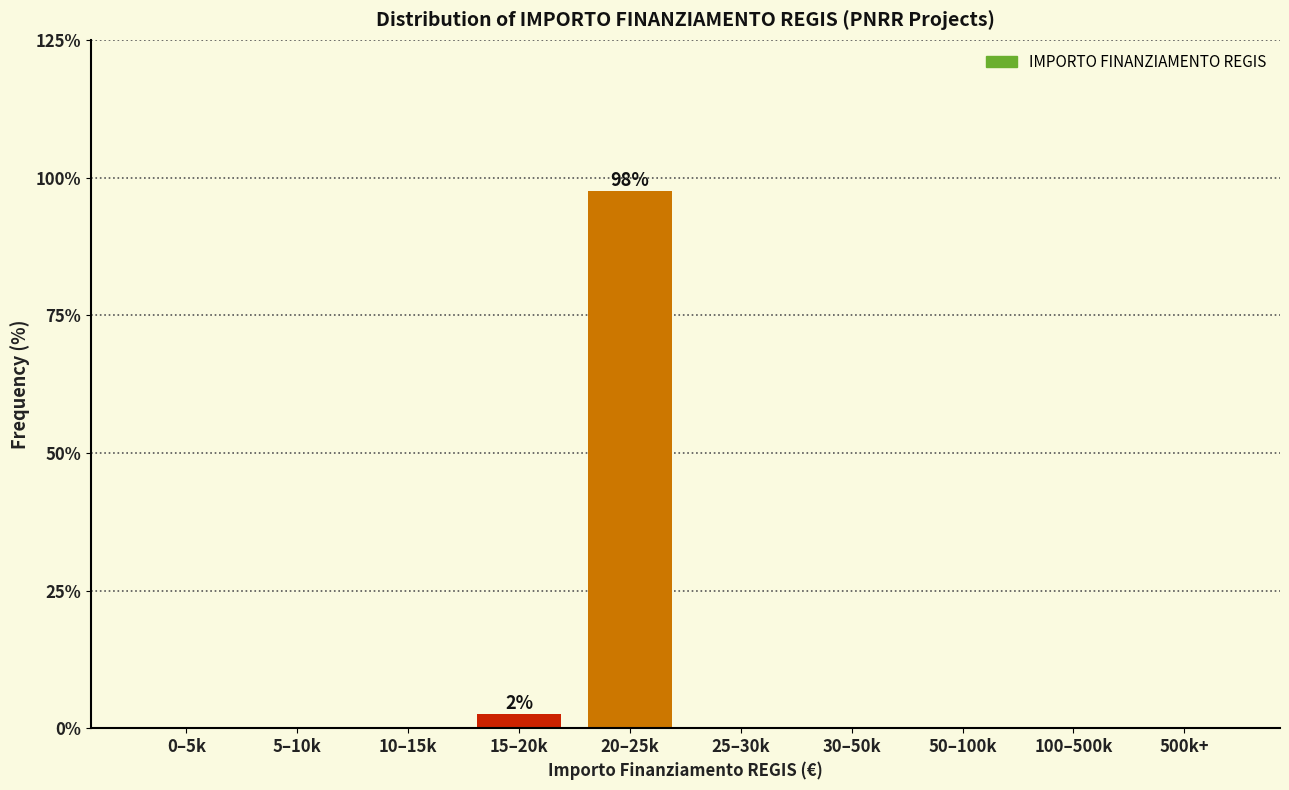

Reading right to left, list all the values displayed in this chart.

500k+=0.0	100–500k=0.0	50–100k=0.0	30–50k=0.0	25–30k=0.0	20–25k=97.5	15–20k=2.5	10–15k=0.0	5–10k=0.0	0–5k=0.0